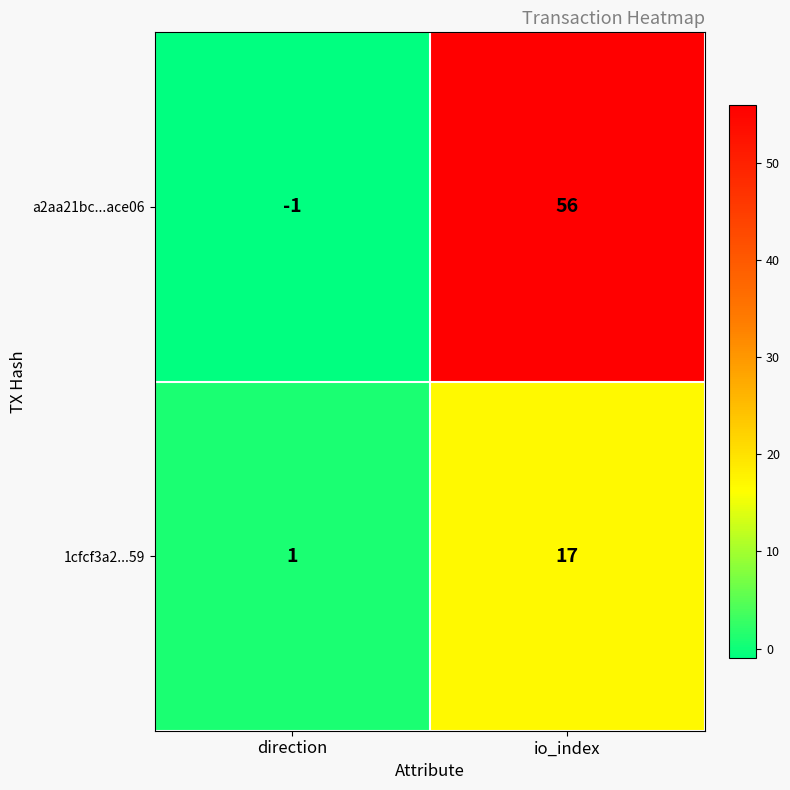

Reading left to right, extract all data points from this chart.

a2aa21bc...ace06: -1	56
1cfcf3a2...59: 1	17